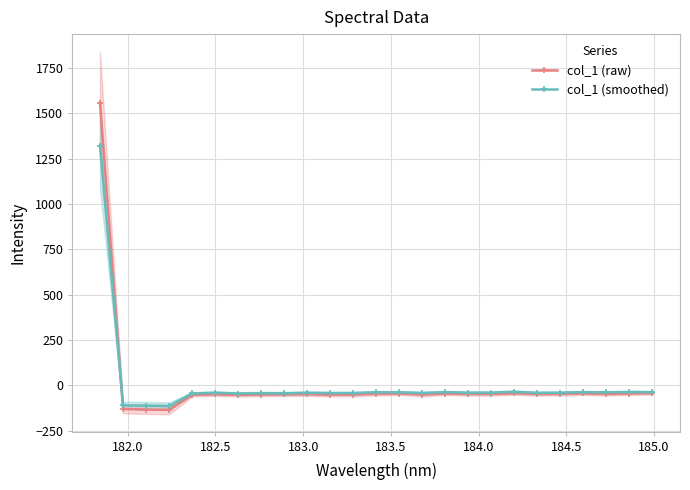

What is the lowest value of the col_1 (smoothed) series?

-115.0